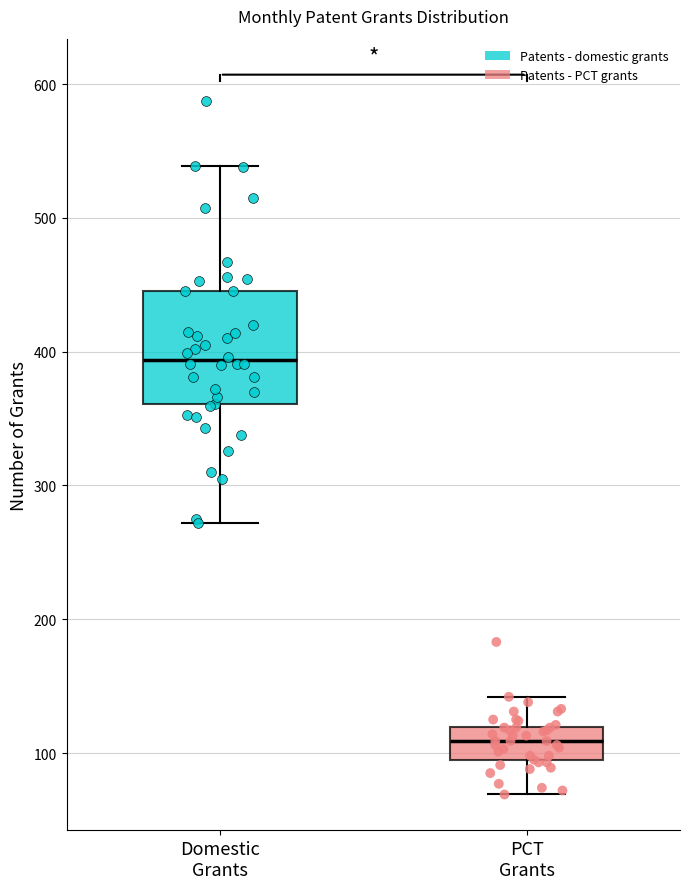

Reading left to right, transcribe this box plot: for each box, give where its median line is, the range the box spans, and where its two whiskers end, as read against the y-axis. The values are not printed on the chart, so give them approximately, as read against the axis.

Domestic Grants: median 390, box 360 to 450, whiskers 270 to 540
PCT Grants: median 110, box 90 to 120, whiskers 70 to 140